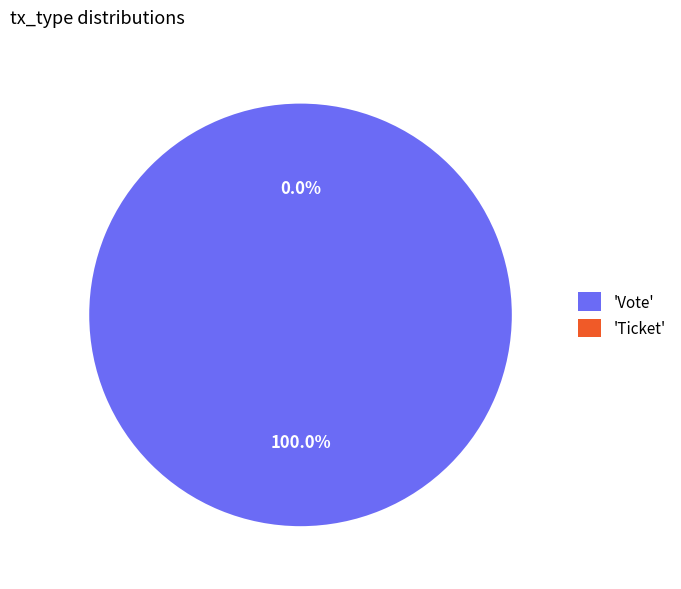

Does Vote represent more than half of the total?

Yes